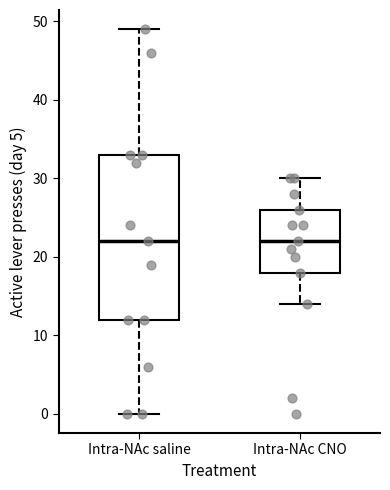

Reading left to right, transcribe this box plot: for each box, give where its median line is, the range the box spans, and where its two whiskers end, as read against the y-axis. The values are not printed on the chart, so give them approximately, as read against the axis.

Intra-NAc saline: median 22, box 12 to 33, whiskers 0 to 49
Intra-NAc CNO: median 22, box 18 to 26, whiskers 14 to 30